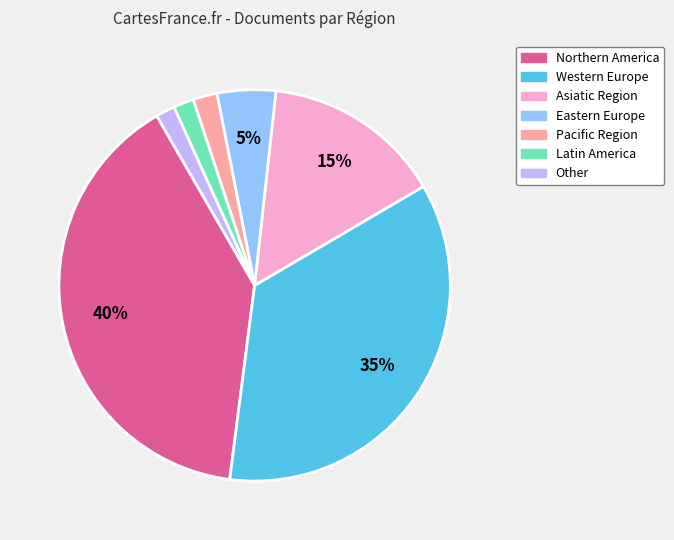

Does any single category account for the majority?

No